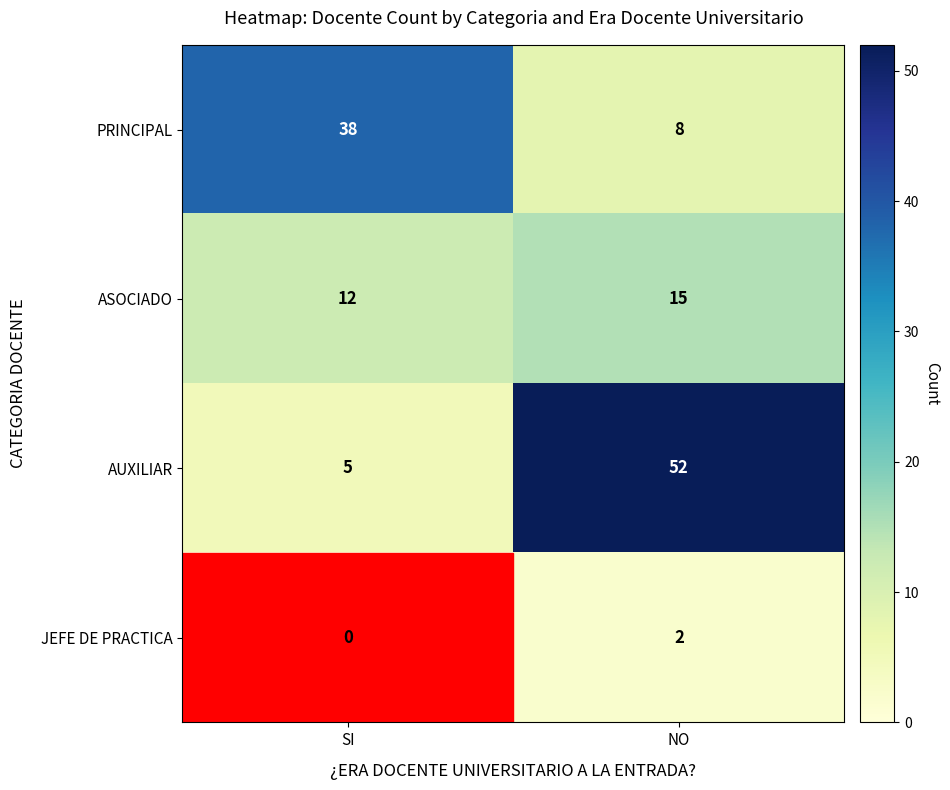

The value of JEFE DE PRACTICA at NO is 2. True or false?

True